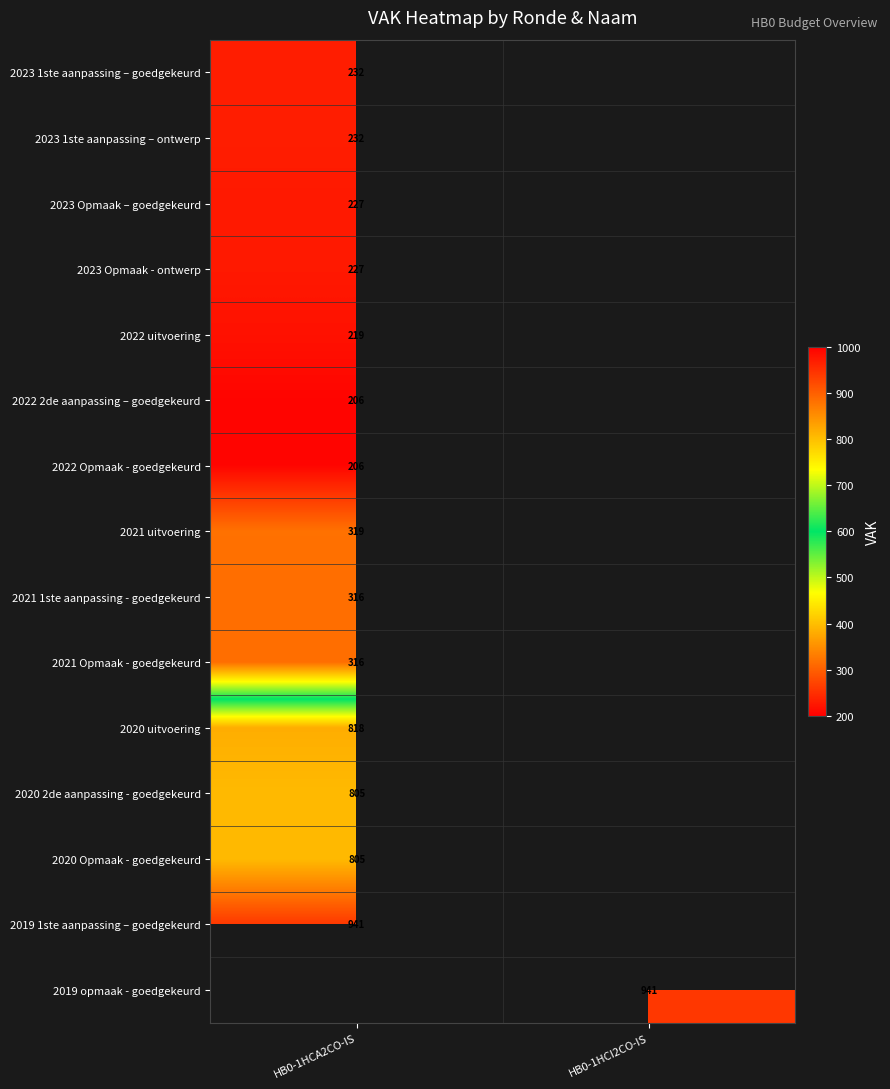

At which category does the chart reach its peak across all series?

HB0-1HCA2CO-IS